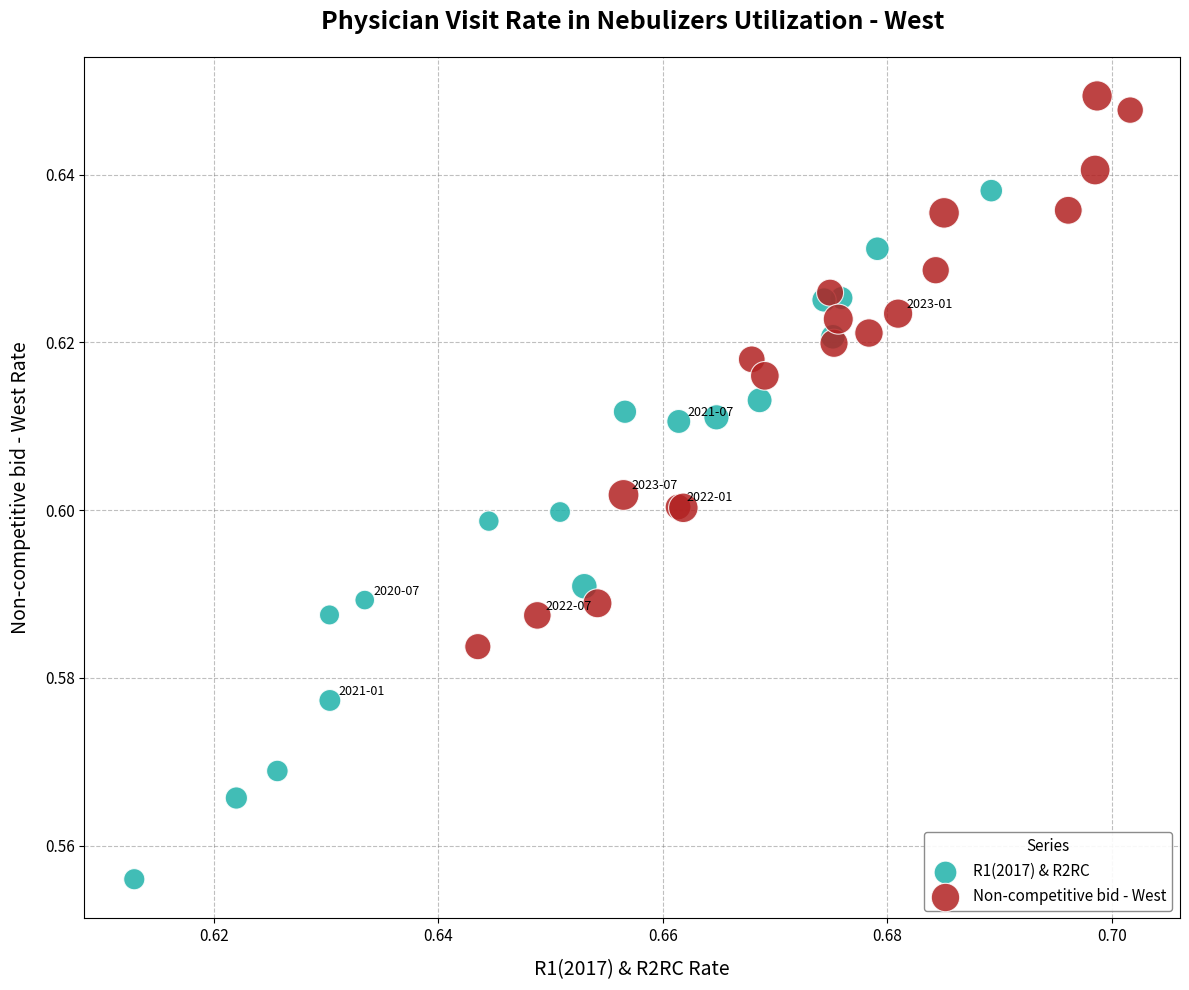

Which series has the largest Y range (max minus min)?

R1(2017) & R2RC